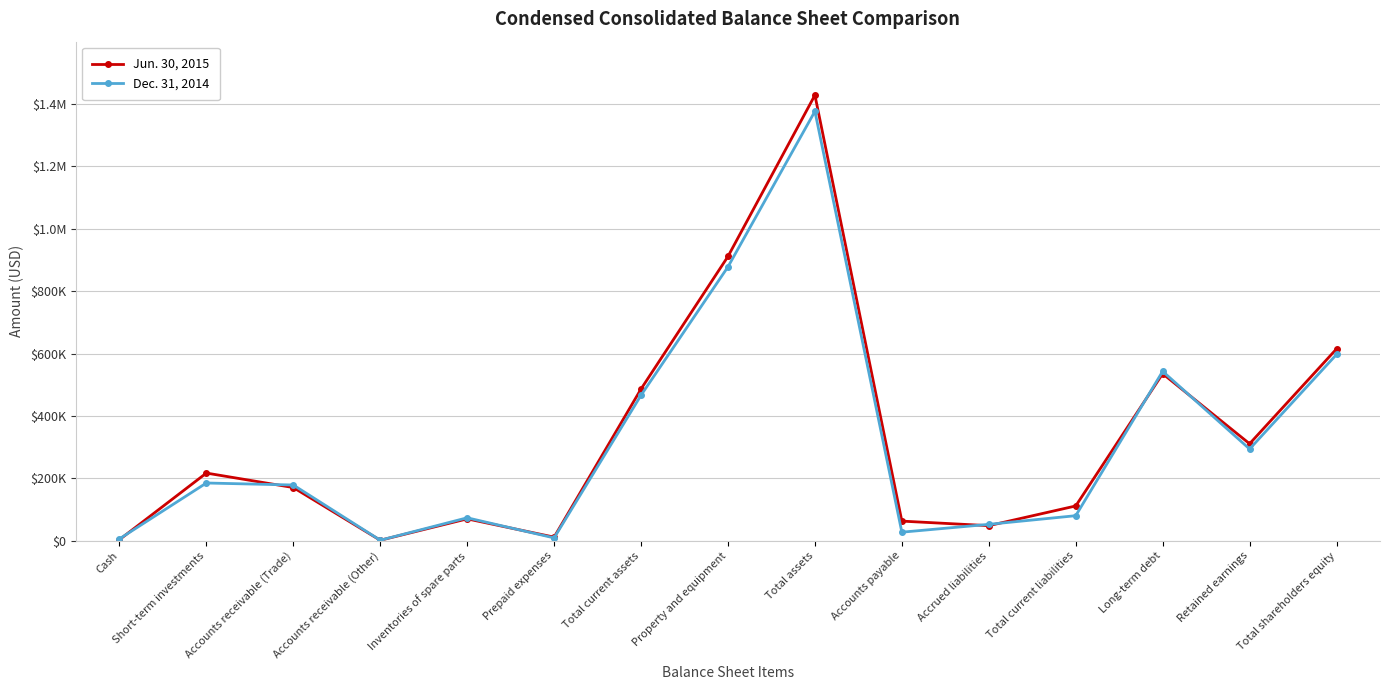

What value does the Jun. 30, 2015 series have at Accounts receivable (Other), to the nearest 50?

1850